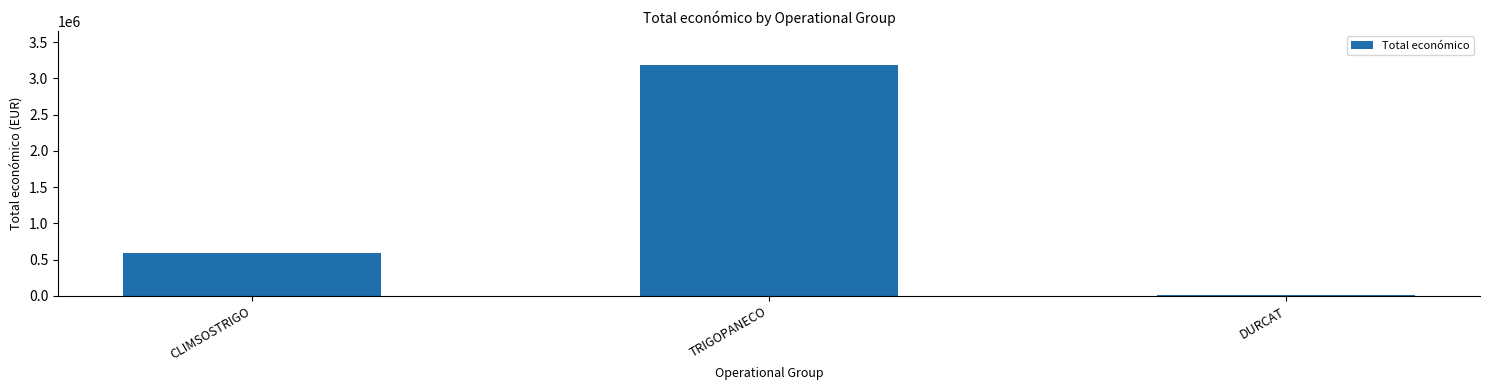

How many categories are shown in the chart?

3